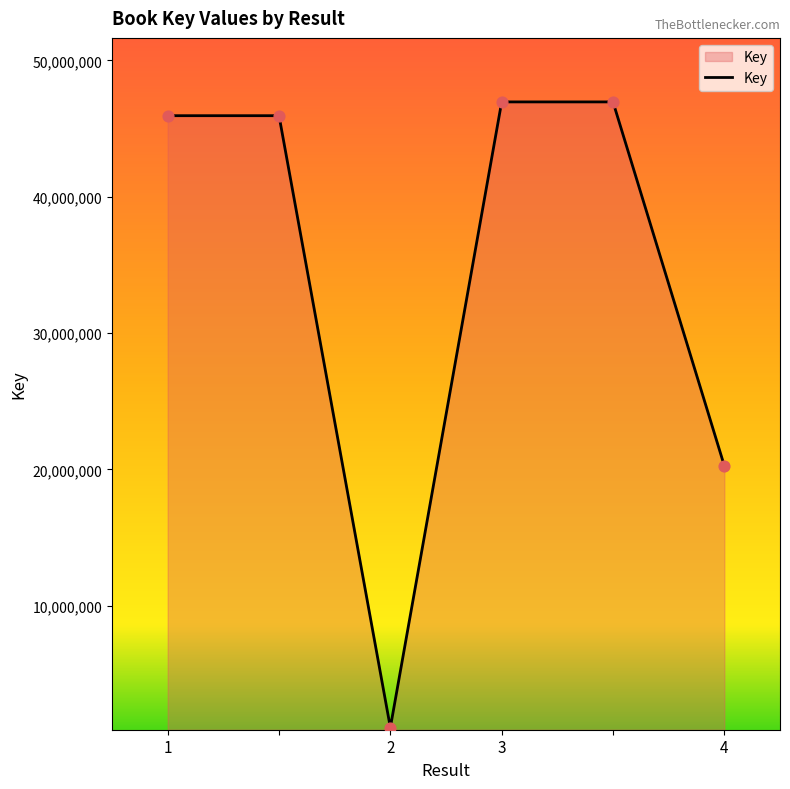

How many interior local valleys (lower than both neighbors) does the data have?

1